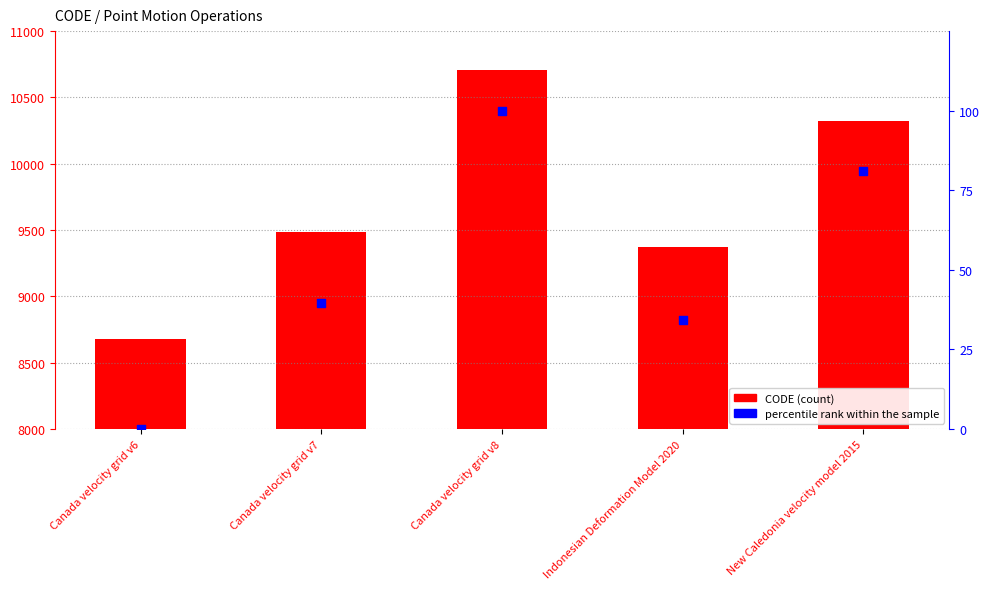

At which category is the sum across all series the highest?

Canada velocity grid v8